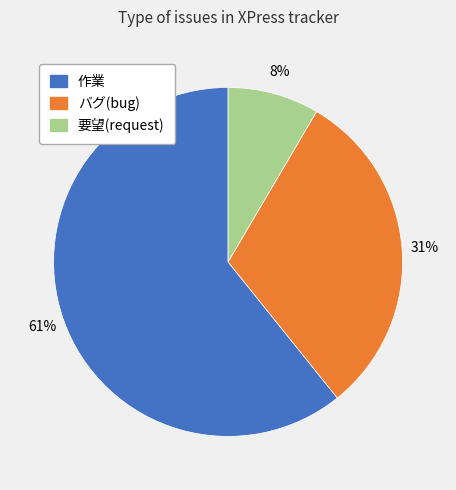

Is the sum of 要望(request) and 作業 greater than half?

Yes